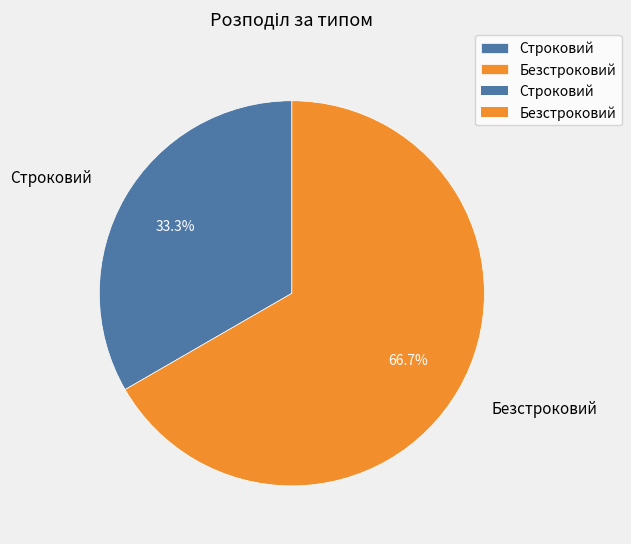

True or false: Строковий accounts for 43% of the total.

False